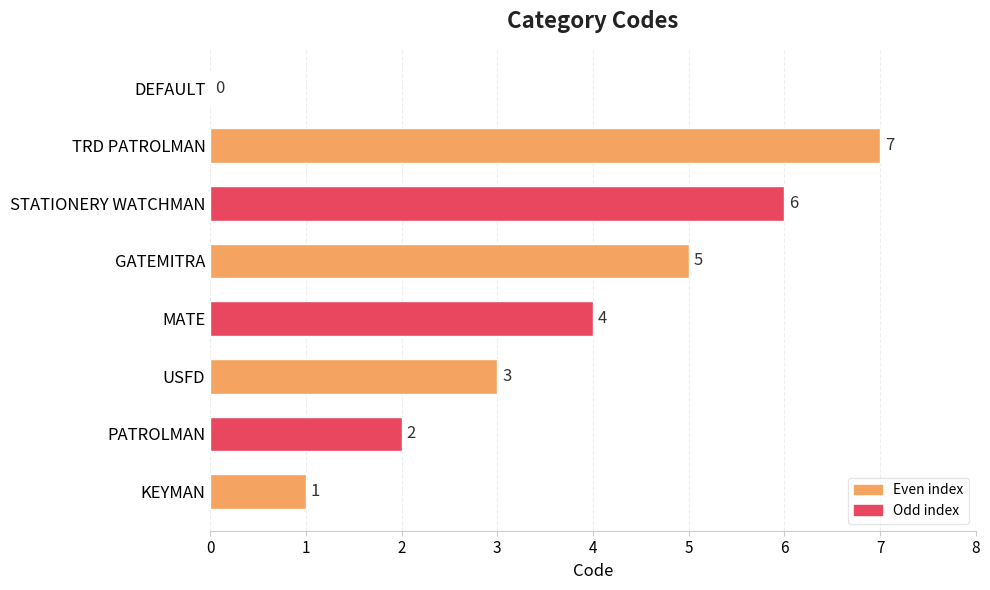

Reading top to bottom, list all the values displayed in this chart.

DEFAULT=0	TRD PATROLMAN=7	STATIONERY WATCHMAN=6	GATEMITRA=5	MATE=4	USFD=3	PATROLMAN=2	KEYMAN=1